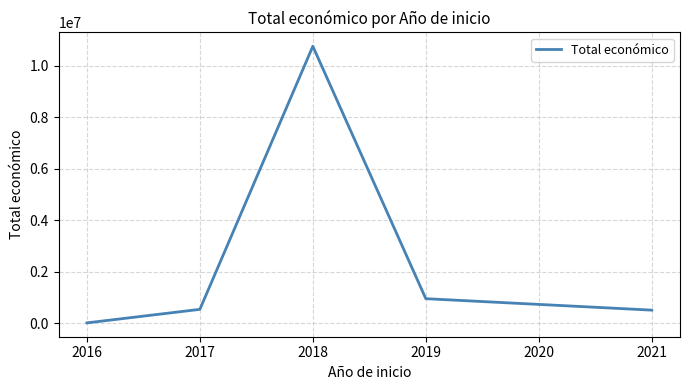

What is the sum of all values?

12787150